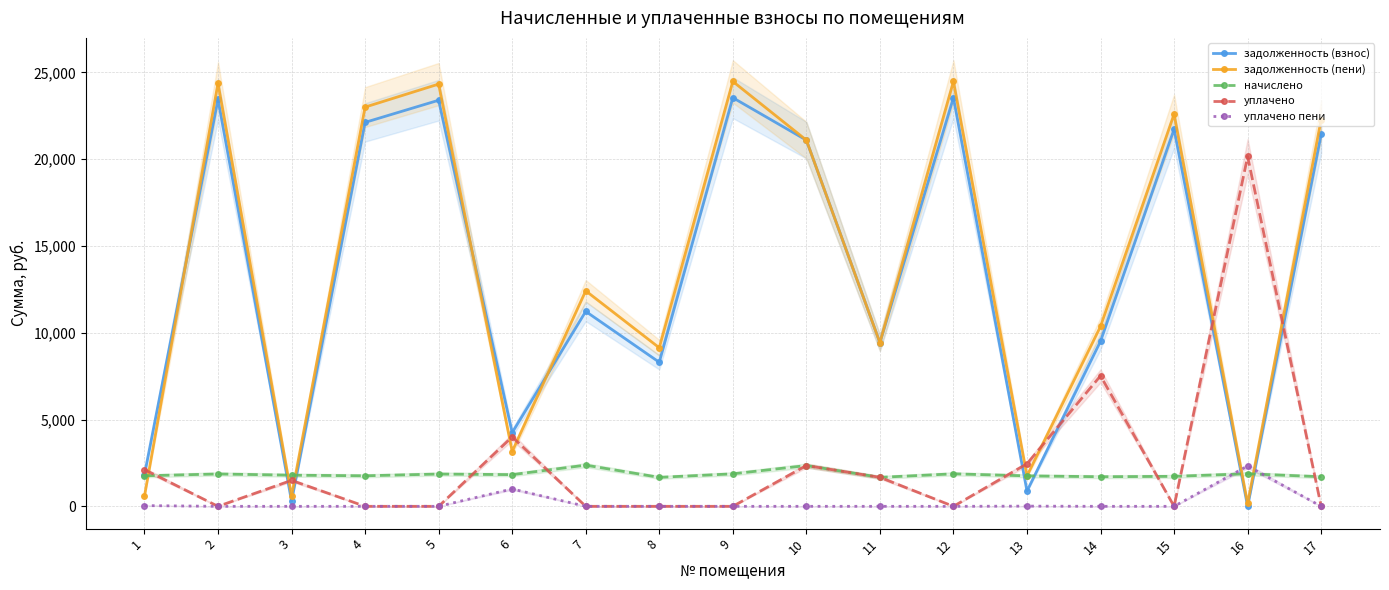

Where is задолженность (пени) nearest to the value 12318?

7